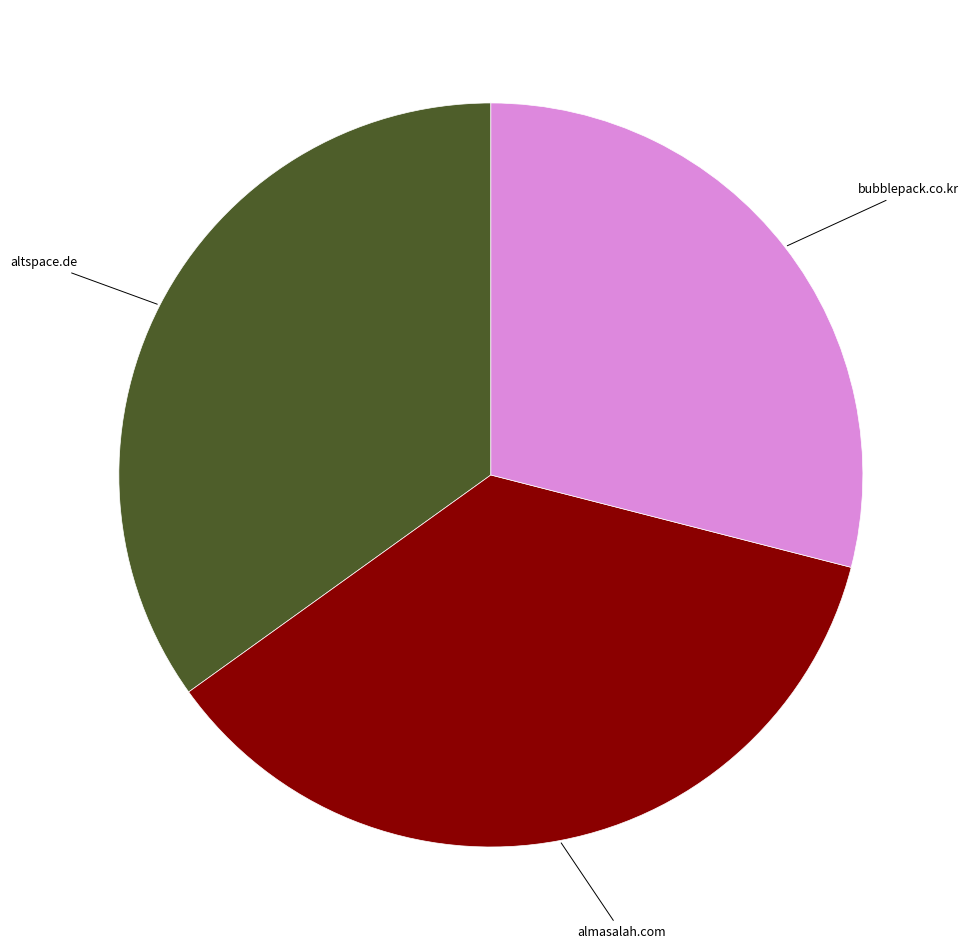

Does any single category account for the majority?

No